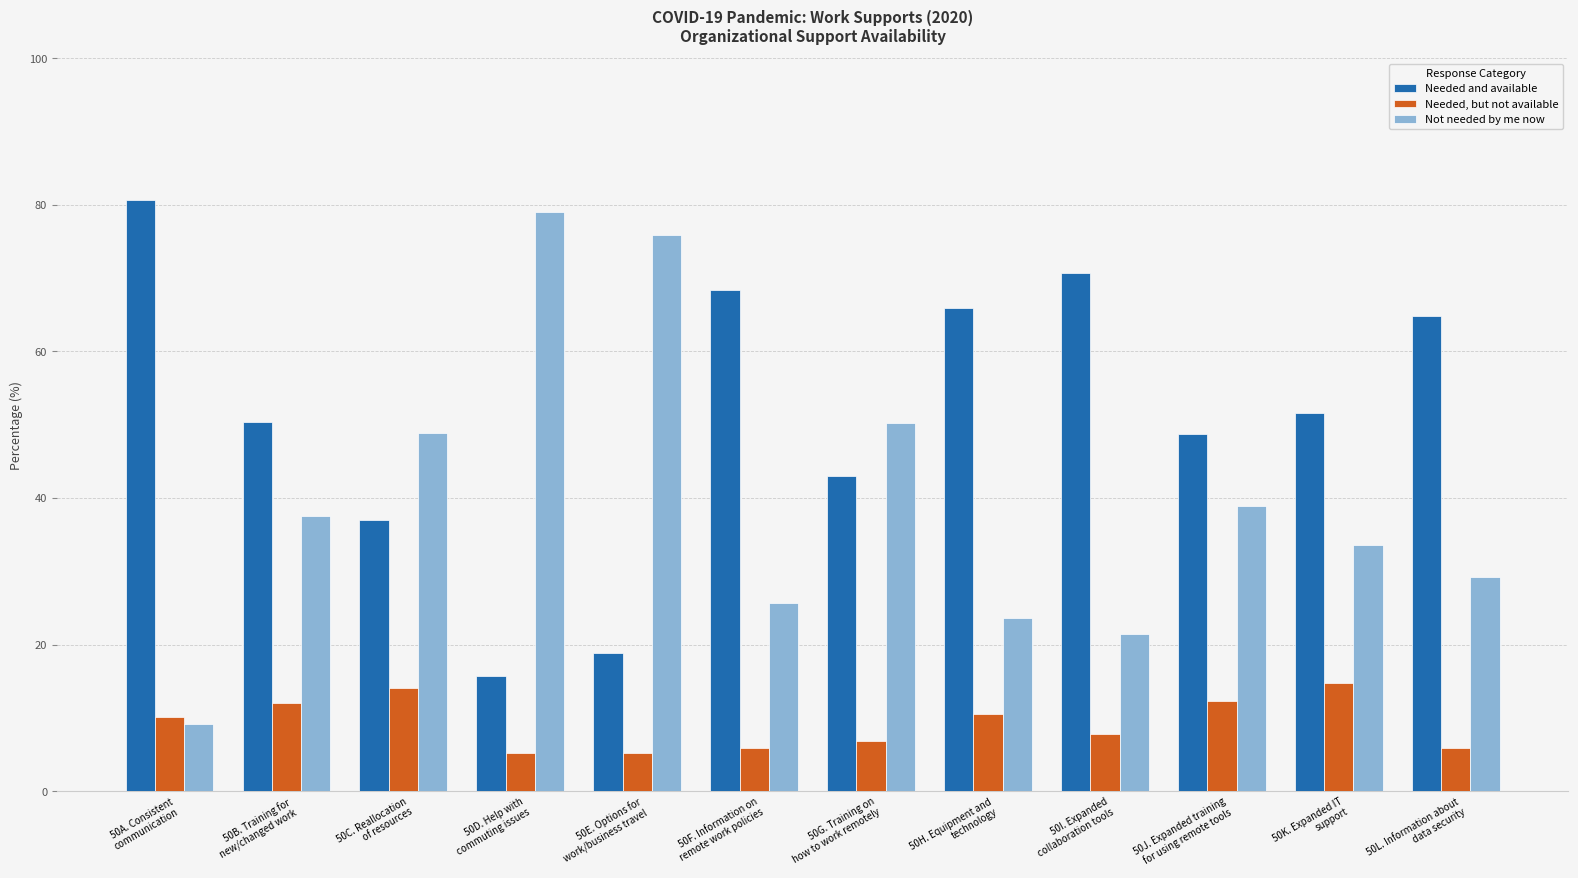

What is the maximum value shown in the chart?

80.7